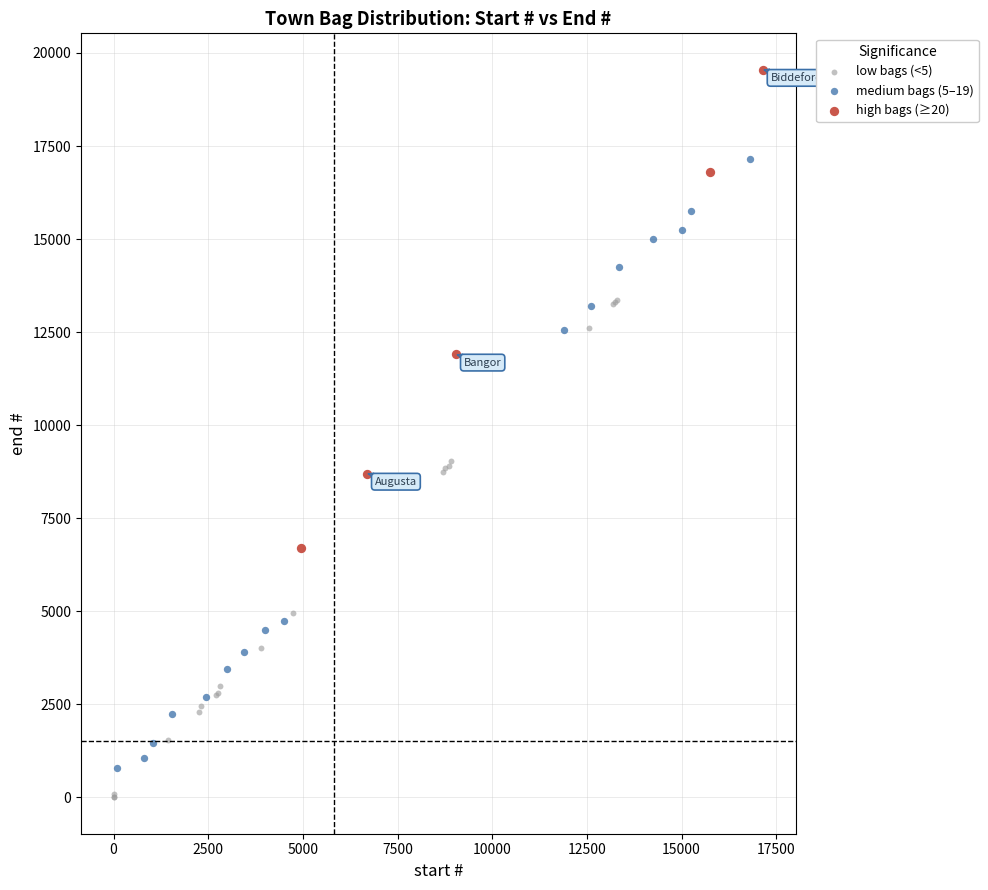

Which series reaches the minimum Y coordinate?

low bags (<5)